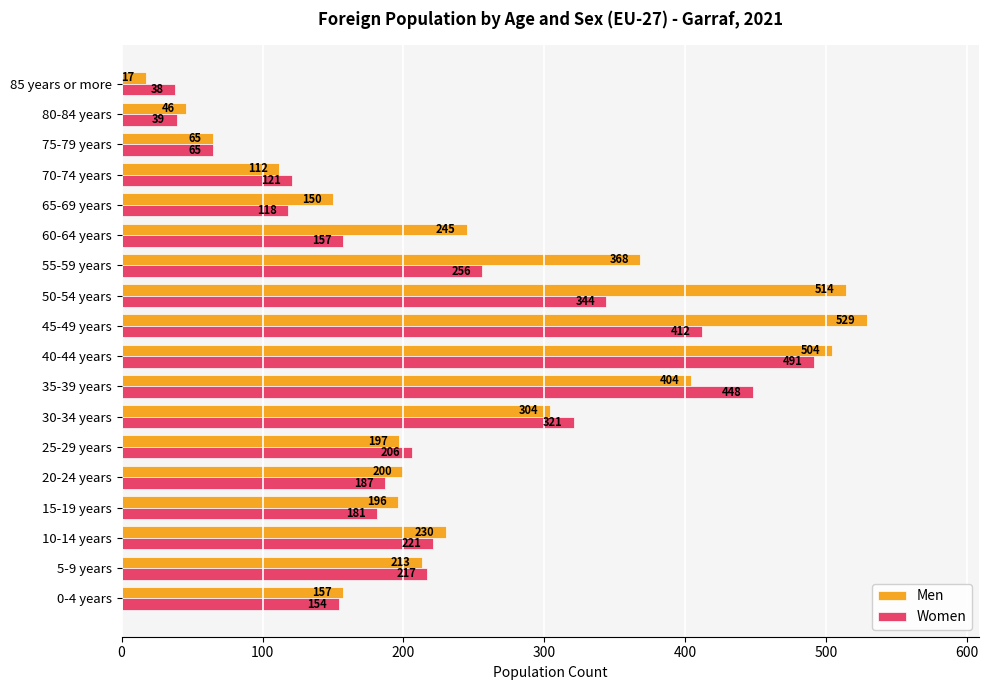

What is the difference between the second highest and minimum values in the Men series?

497